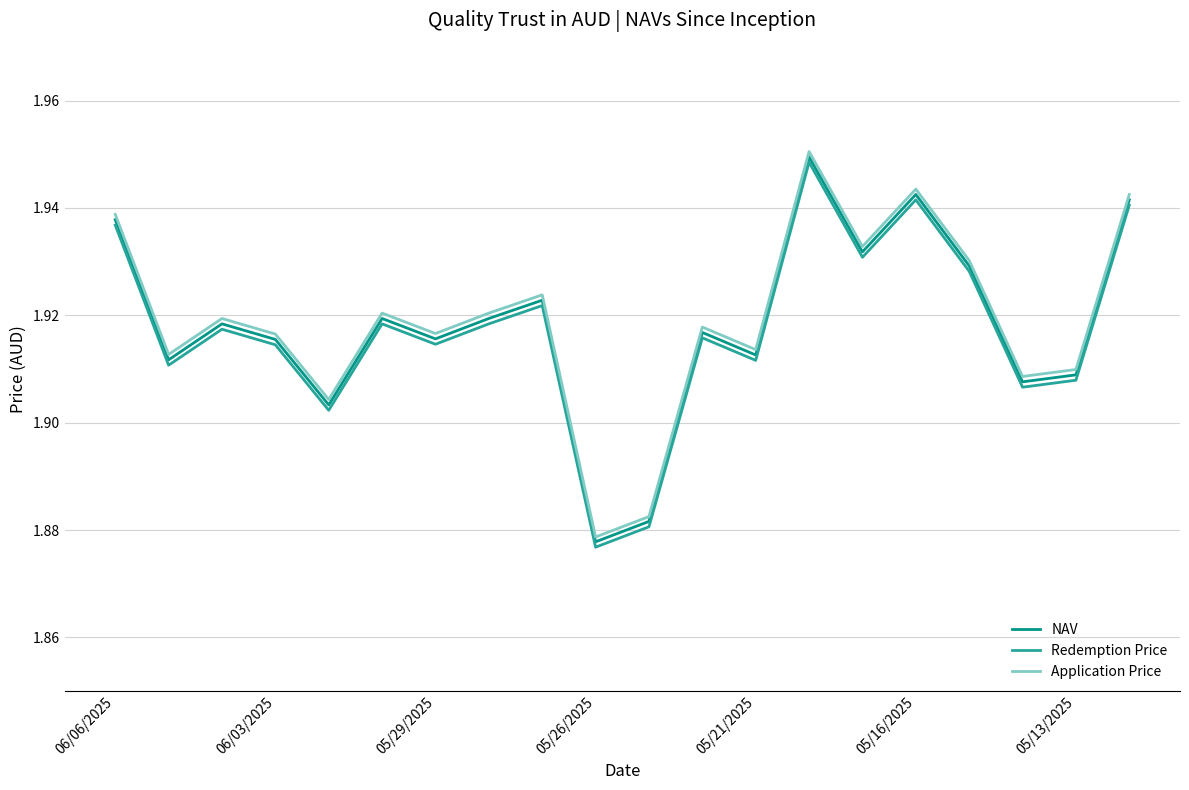

True or false: Application Price and Redemption Price cross at least once.

False